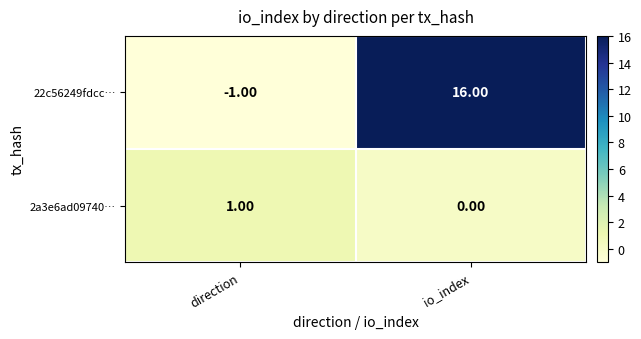

Which series has the largest range (max minus min)?

22c56249fdcc…